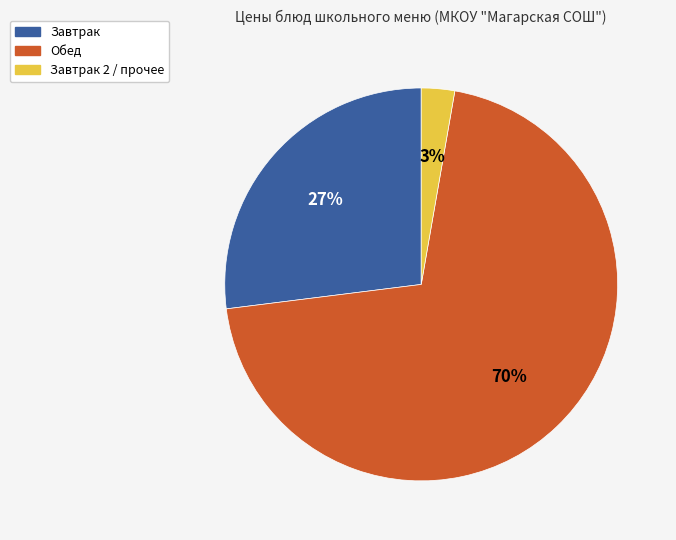

To the nearest percent, what is the combined percentage of Завтрак and Обед?

97%